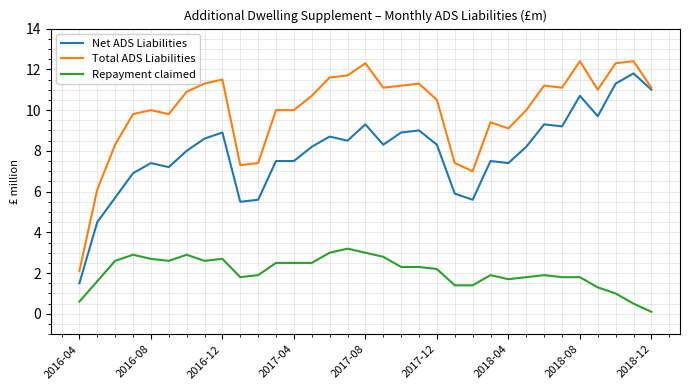

How many lines are shown in the chart?

3